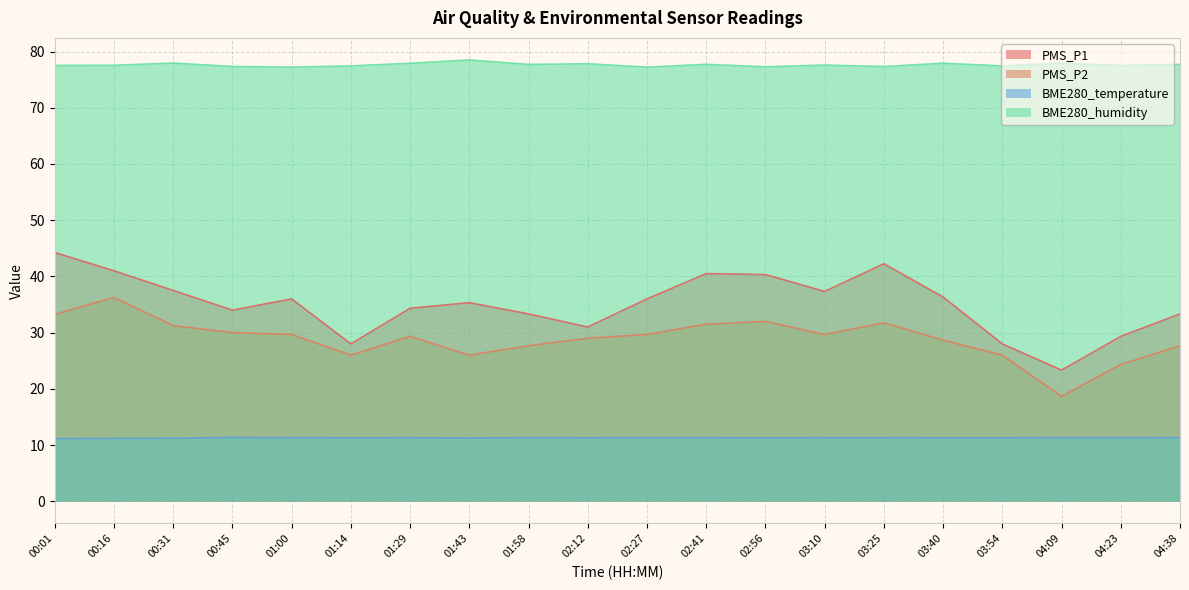

Rank the series by their maximum value, from lowest to highest.

BME280_temperature, PMS_P2, PMS_P1, BME280_humidity